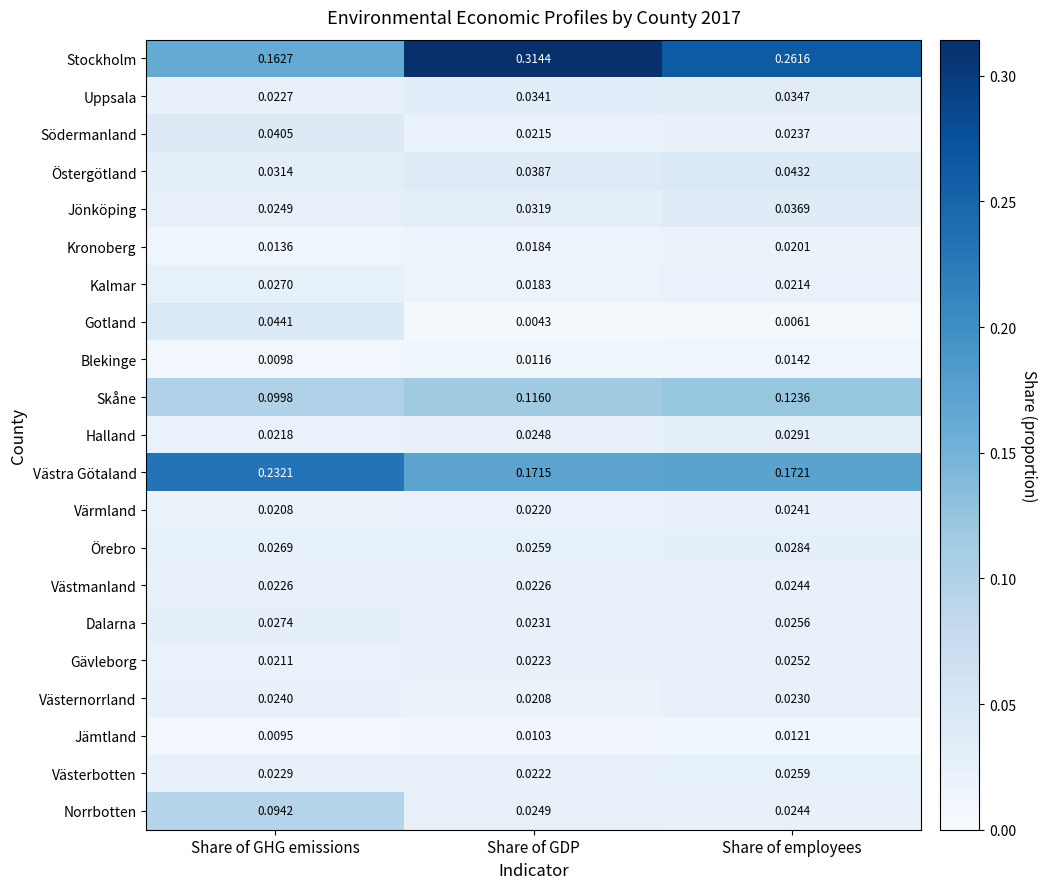

Rank the series by their maximum value, from lowest to highest.

Jämtland, Blekinge, Kronoberg, Västernorrland, Värmland, Västmanland, Gävleborg, Västerbotten, Kalmar, Dalarna, Örebro, Halland, Uppsala, Jönköping, Södermanland, Östergötland, Gotland, Norrbotten, Skåne, Västra Götaland, Stockholm